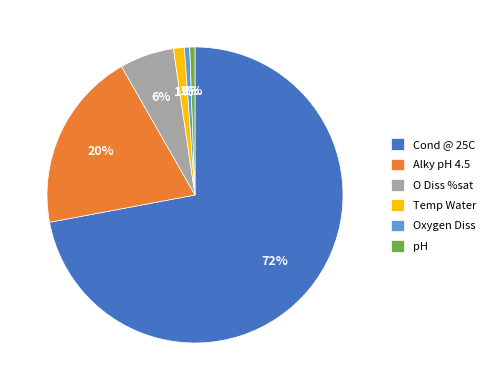

How many segments does this pie chart have?

6